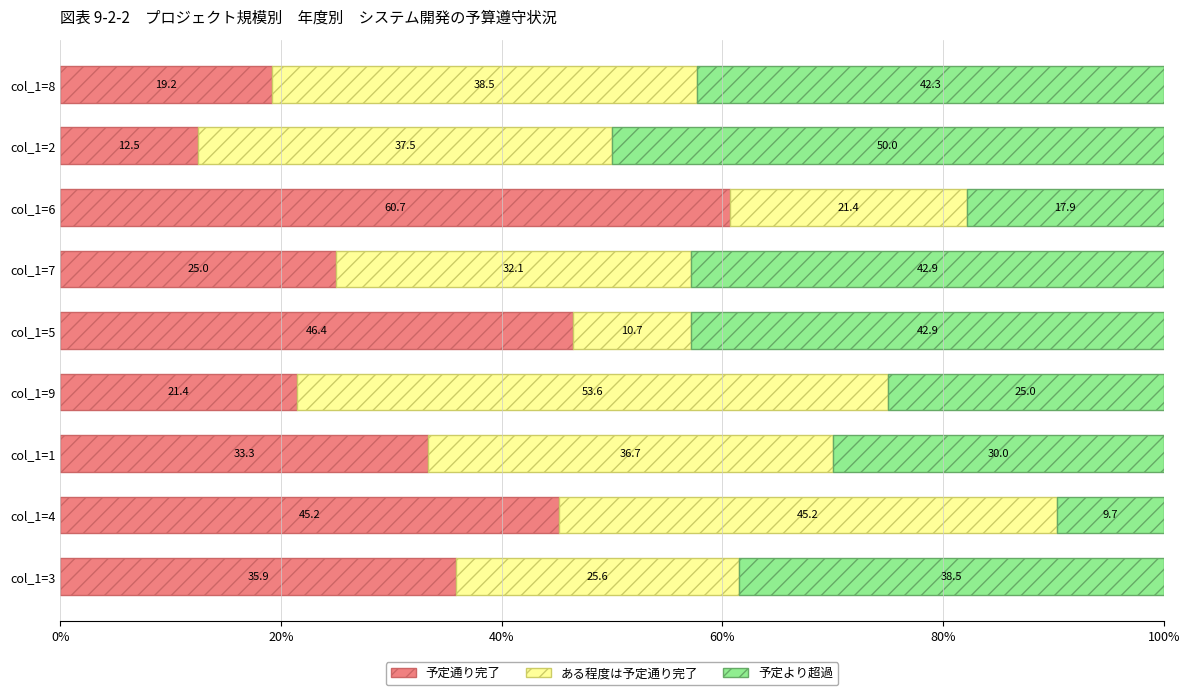

What is the total value across all series at col_1=7?

100.0